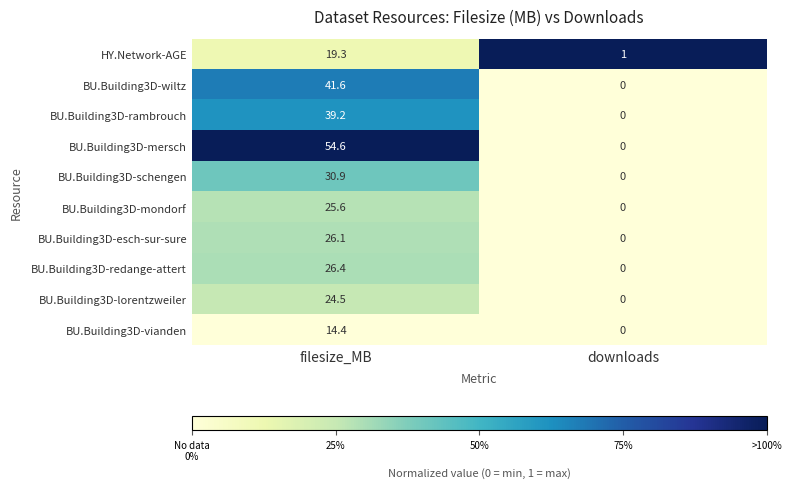

Which series has the largest total across all categories?

BU.Building3D-mersch